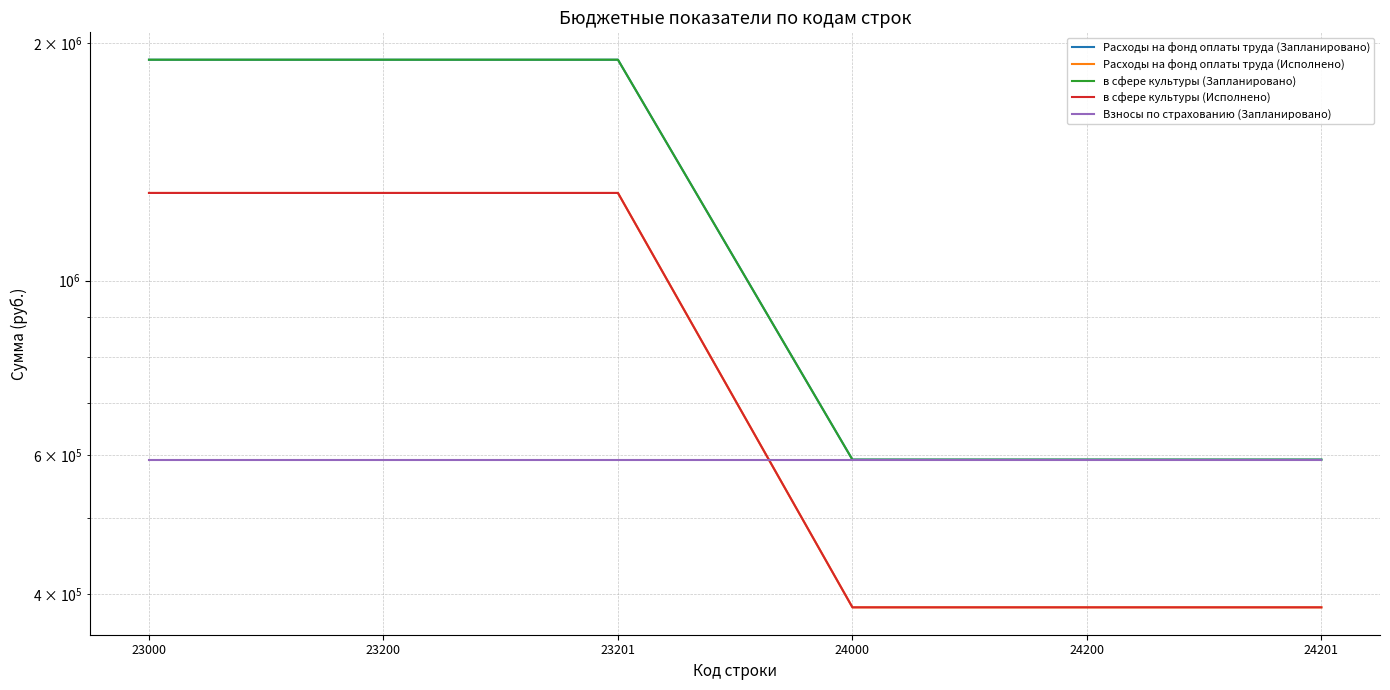

At which label does Расходы на фонд оплаты труда (Запланировано) reach its peak?

23000